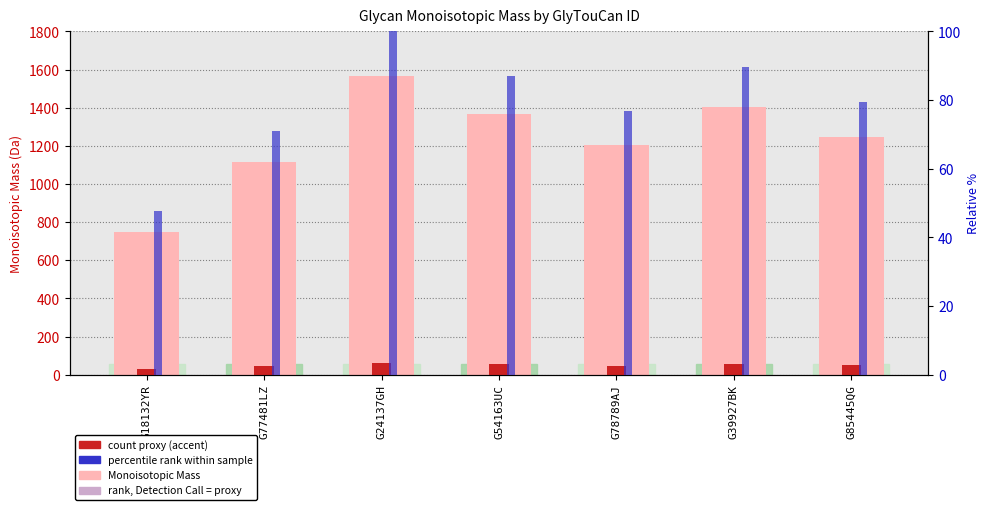

What is the maximum value for Rank (% of max mass)?

100.0